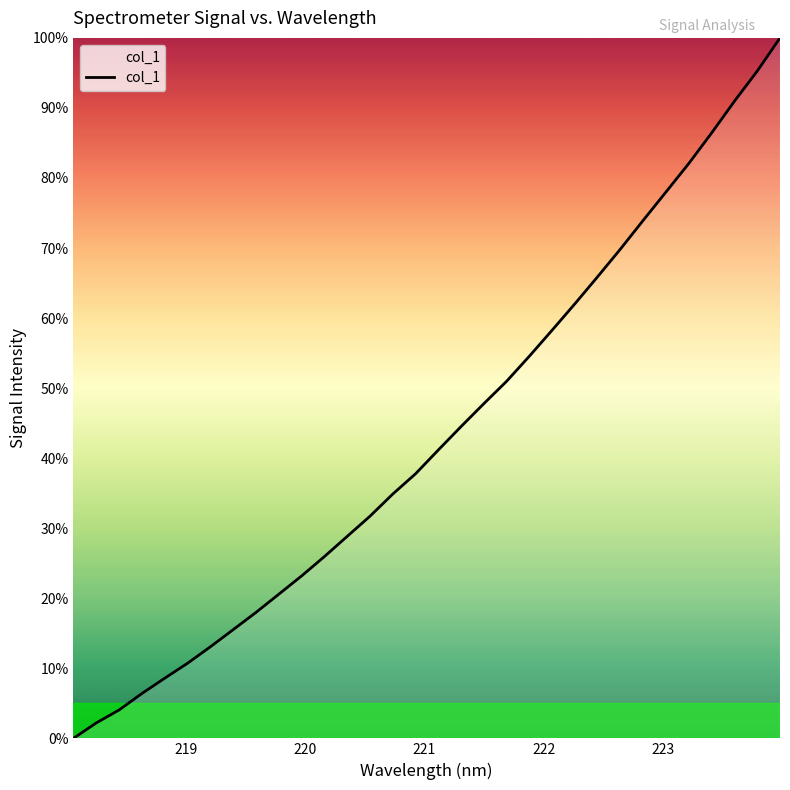

What is the greatest value displayed?

100.0